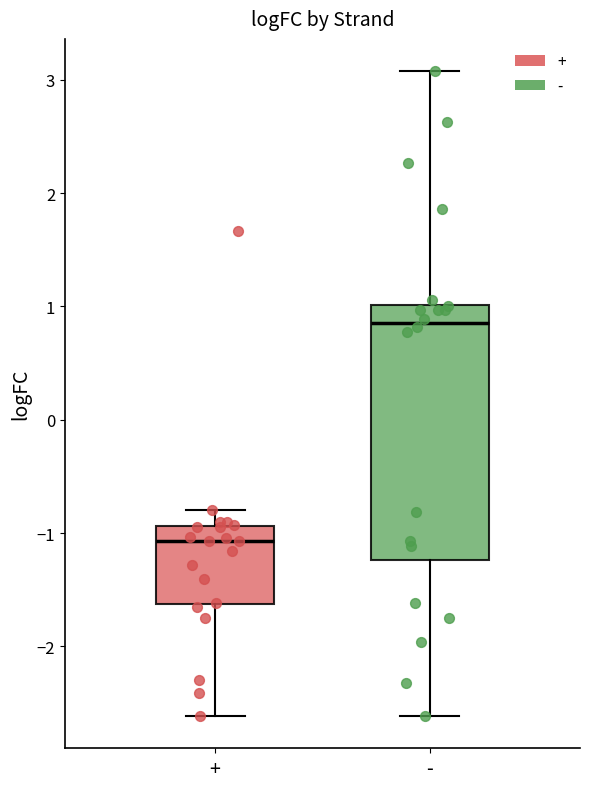

Which box is the tallest, from its lower edge to its upper edge?

-